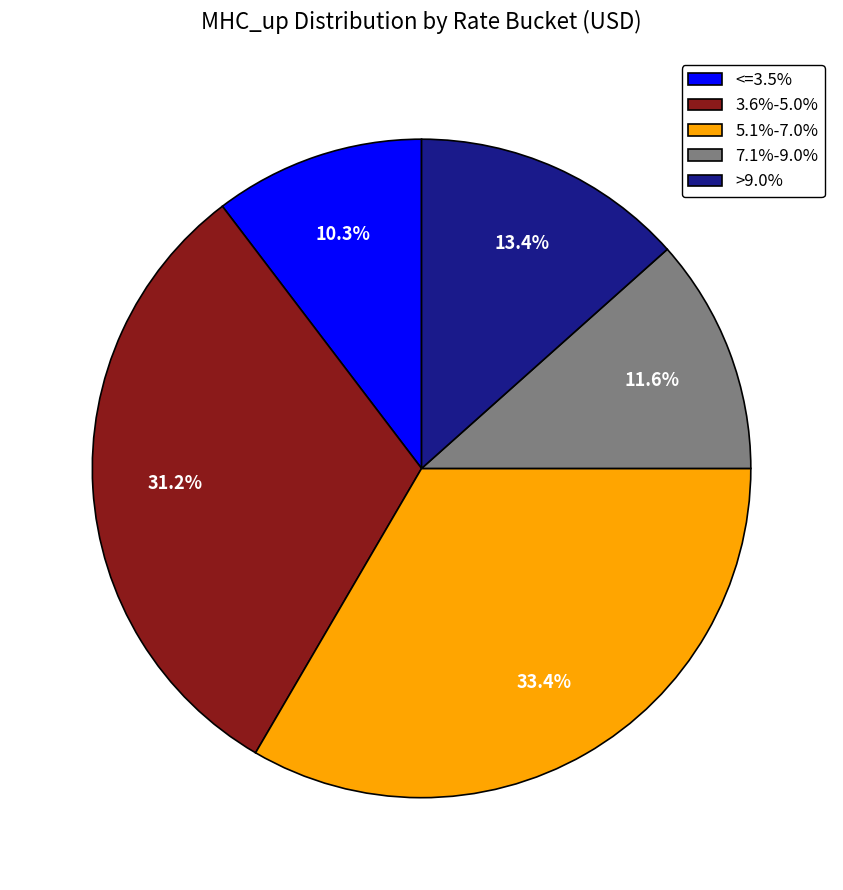

What is the largest slice in the pie chart?

5.1%-7.0%